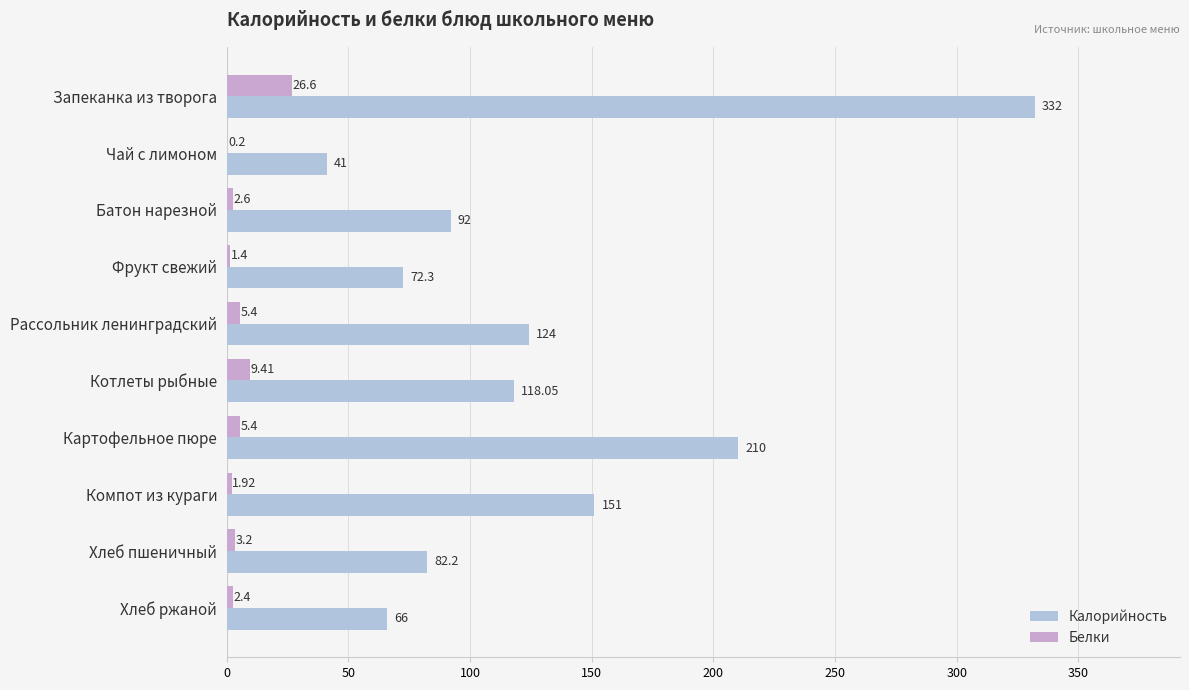

At which label is Белки closest to 13?

Котлеты рыбные